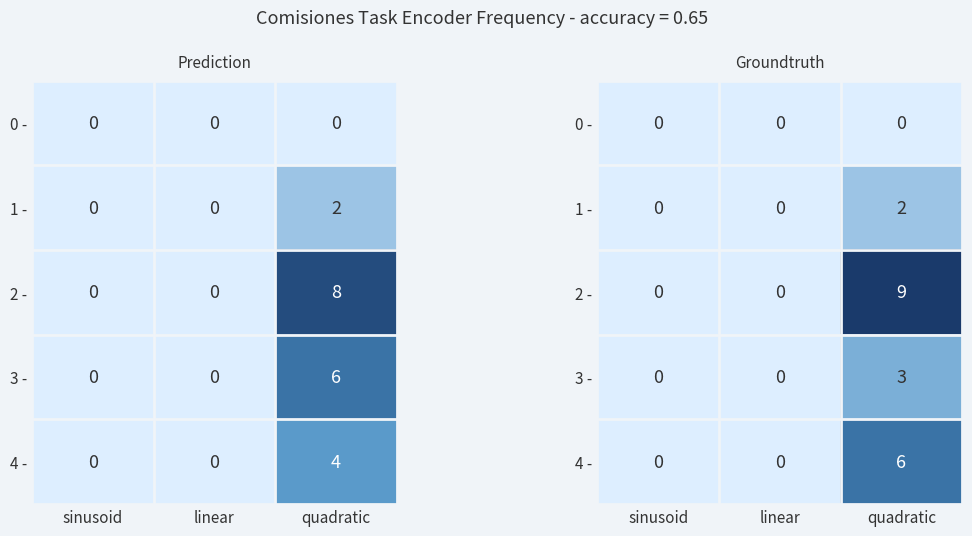

What is the sum of all 2 - values?

9